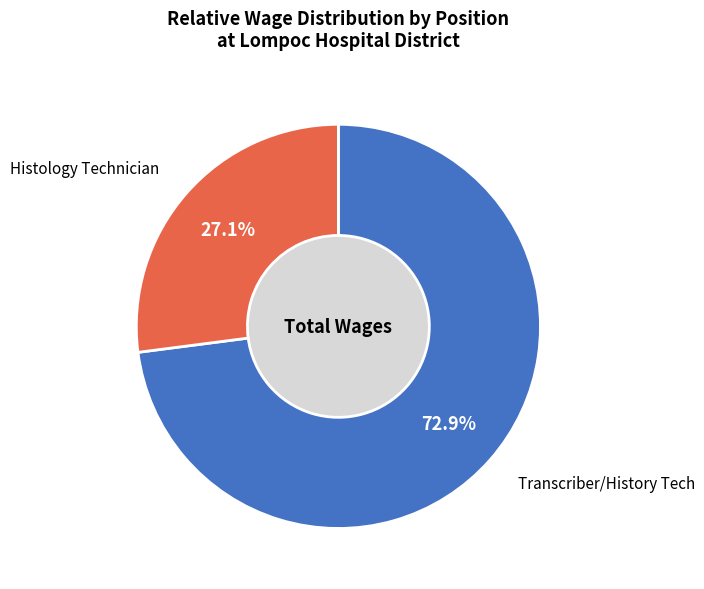

Rank the categories by value from lowest to highest.

Histology Technician, Transcriber/History Tech